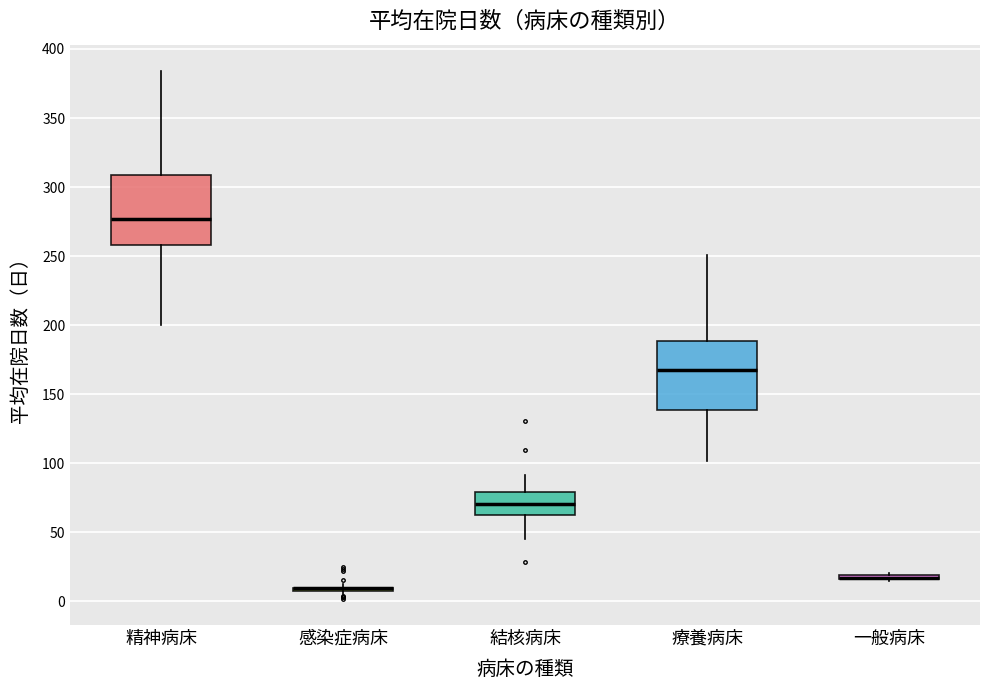

Where is the lower edge of the box for 一般病床 on the y-axis? The values are not printed on the chart, so give them approximately, as read against the axis.

15